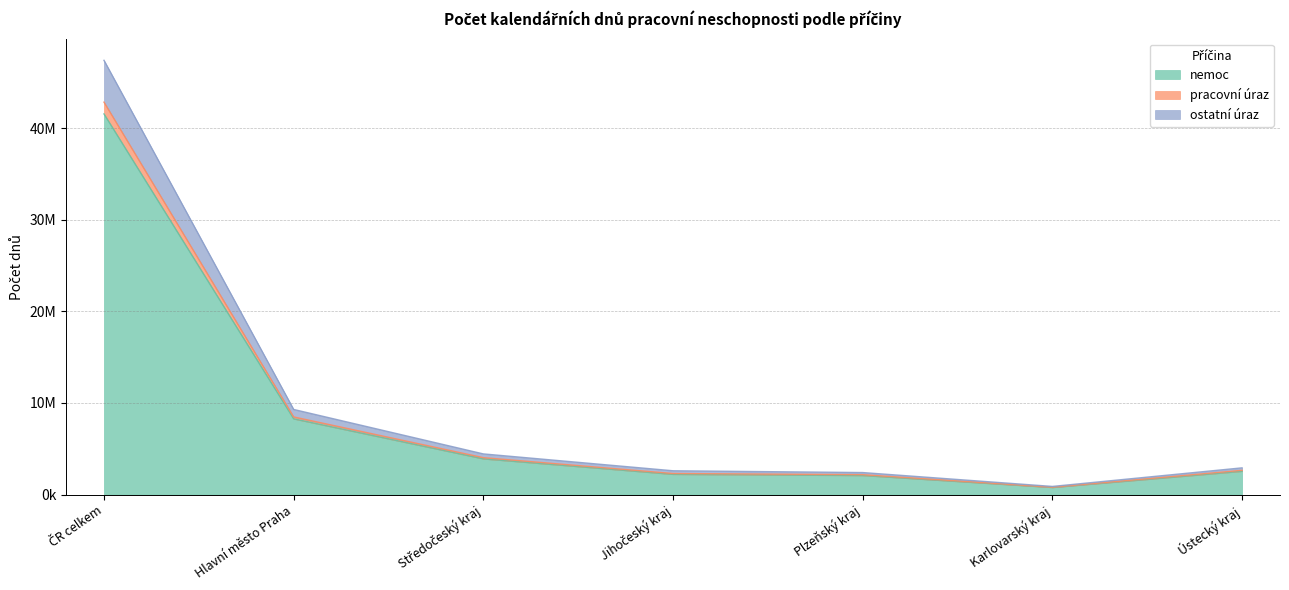

Does the chart display data point markers on the line(s)?

No